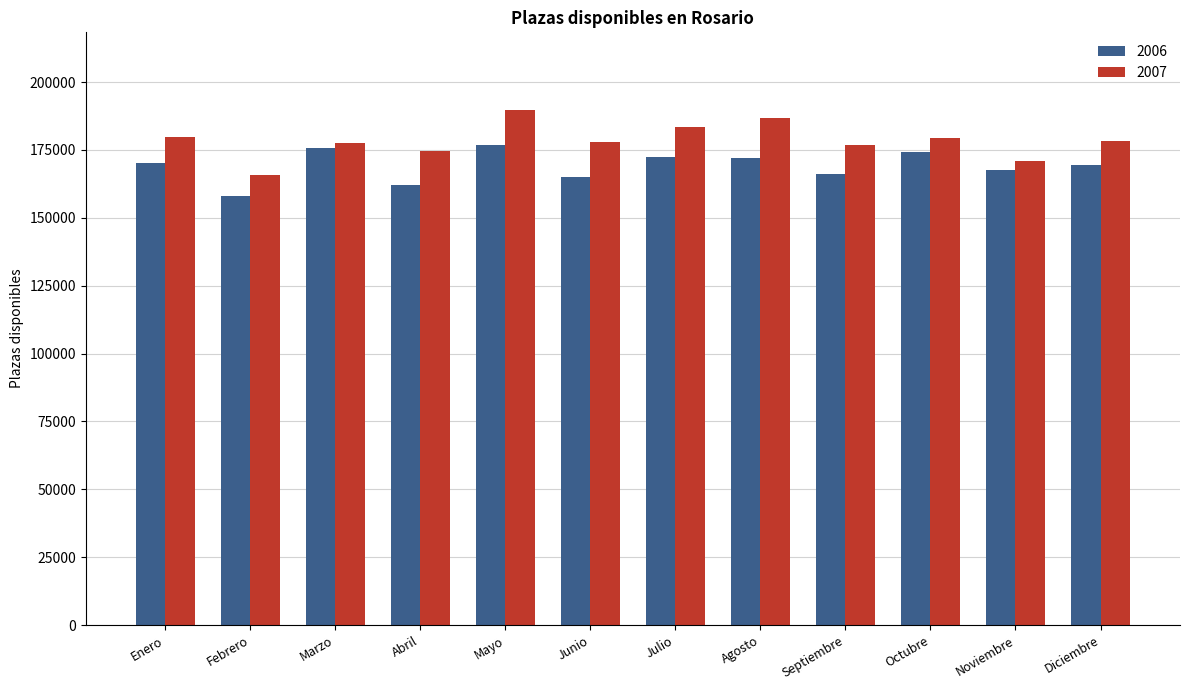

What is the label of the 6th bar from the left?

Junio